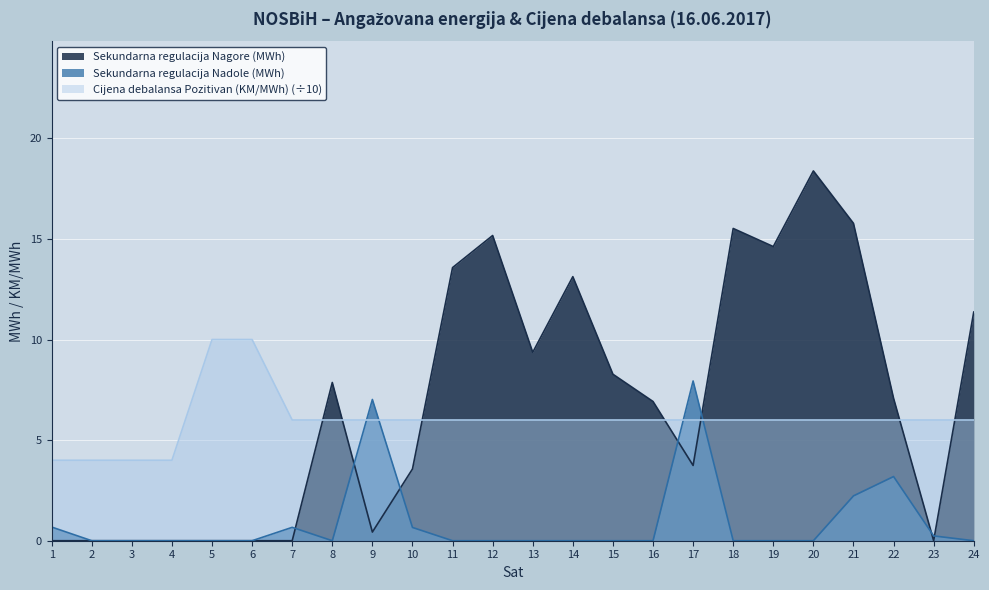

Which series has the largest total across all categories?

Sekundarna regulacija Nagore (MWh)